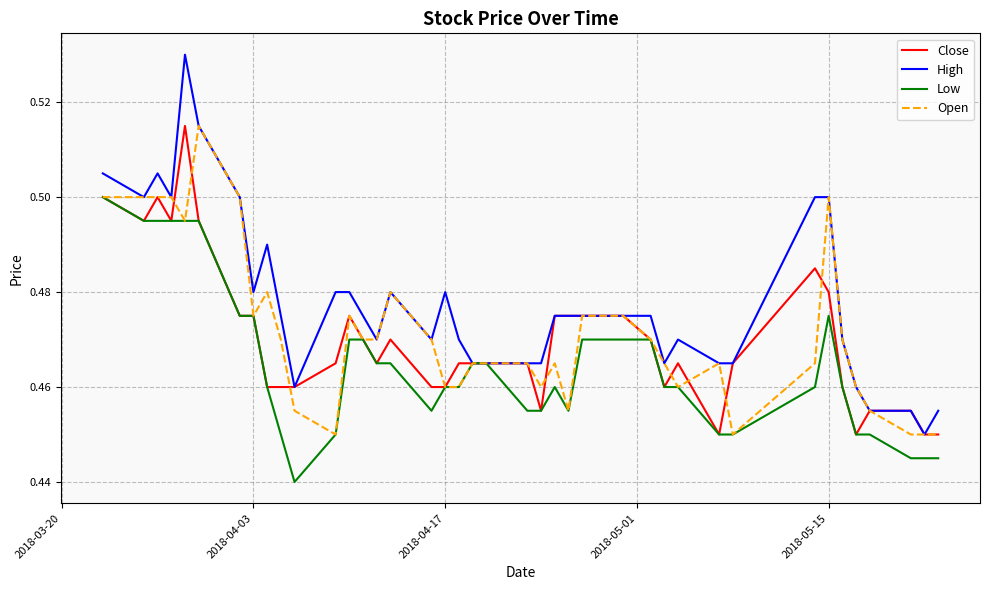

Which series has the largest total across all categories?

High